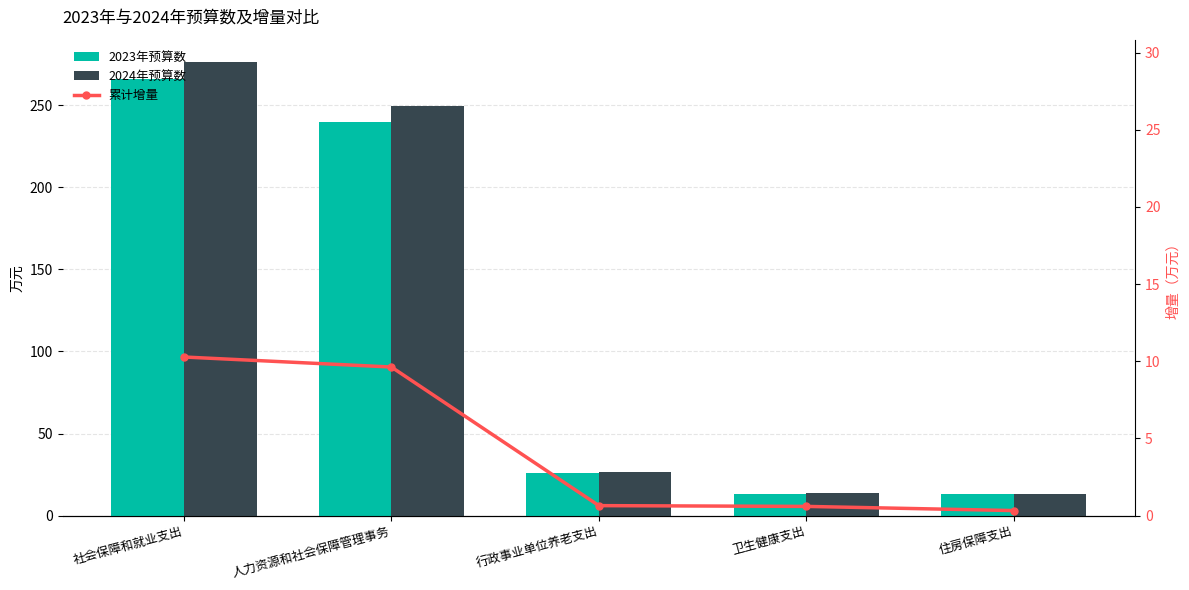

What is the total value across all series at 卫生健康支出?

27.2